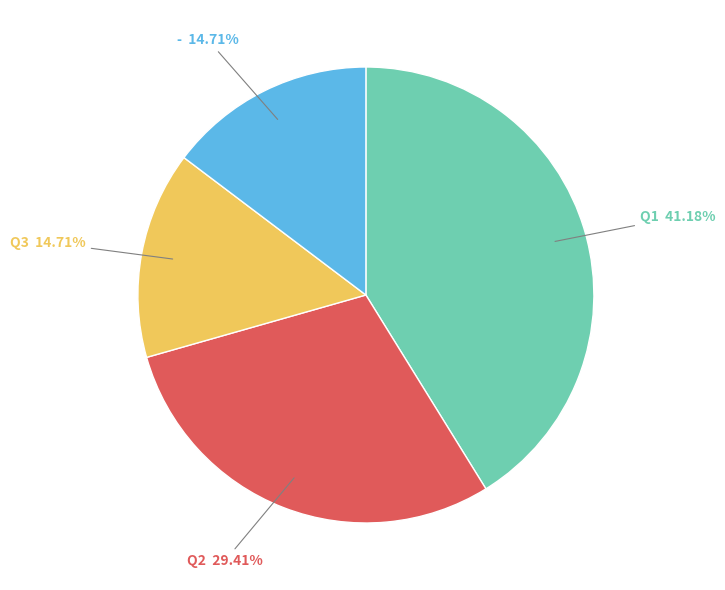

Between - and Q2, which is larger?

Q2